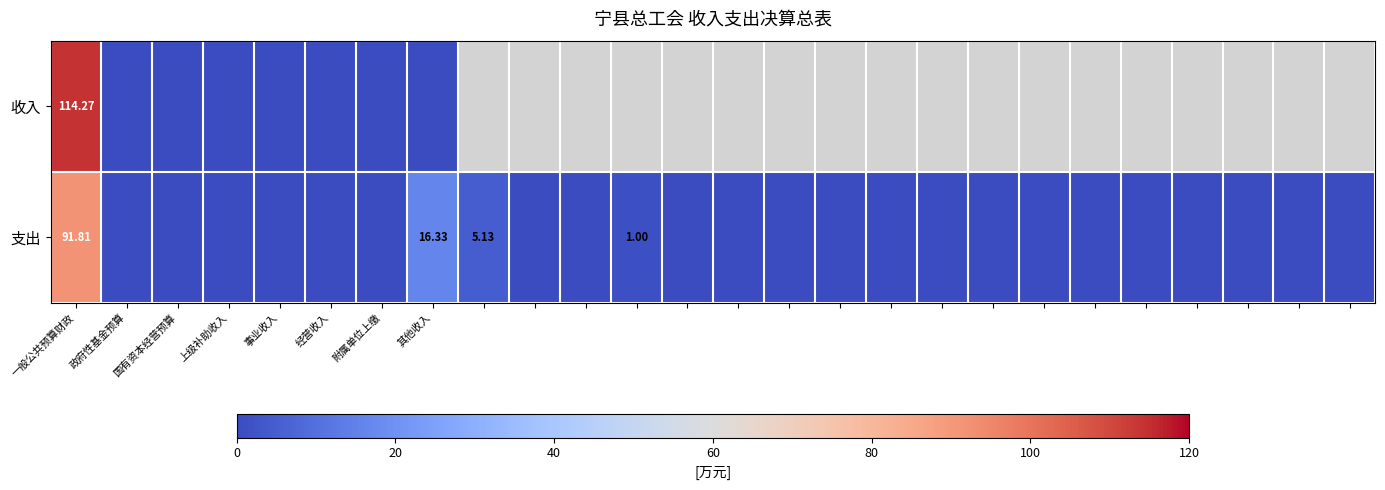

The value of 支出 at 附属单位上缴 is 45.5. True or false?

False